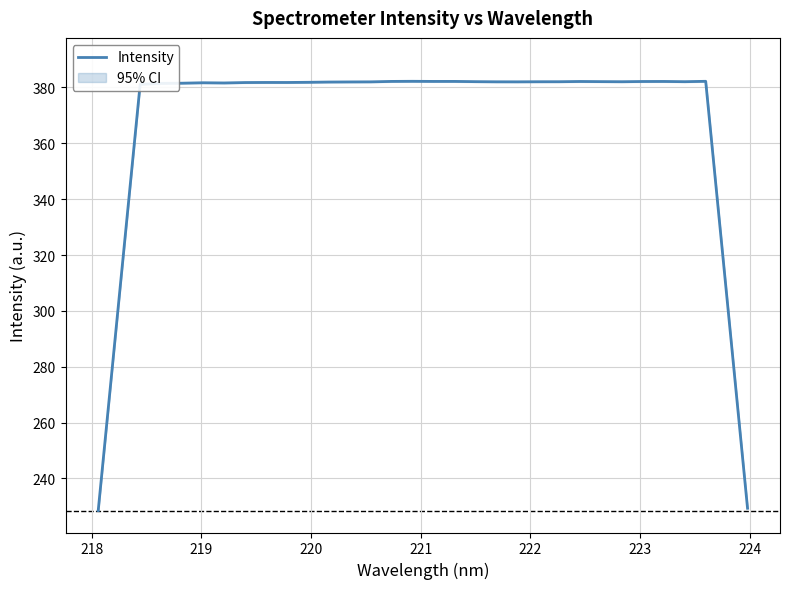

Reading left to right, list all the values displayed in this chart.

228.5	304.9	381.1	381.5	381.5	381.7	381.6	381.8	381.8	381.8	381.9	382.0	382.0	382.0	382.2	382.2	382.2	382.2	382.1	382.0	382.0	382.1	382.1	382.2	382.1	382.1	382.2	382.2	382.1	382.2	305.8	229.3